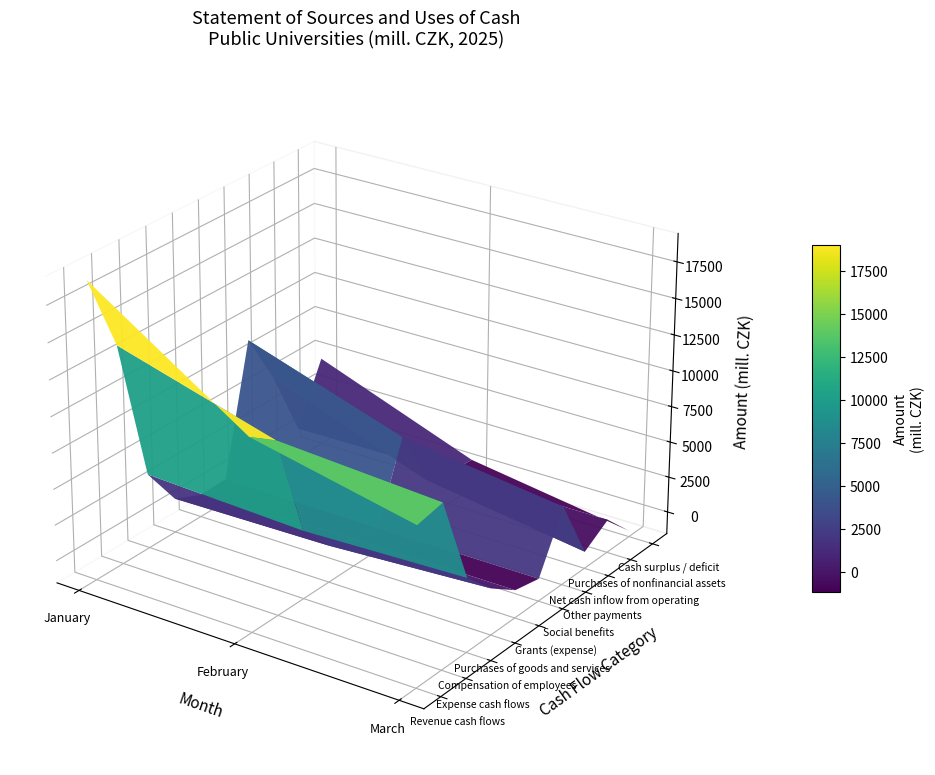

Is it true that Social benefits equals 106.4 at January?

False